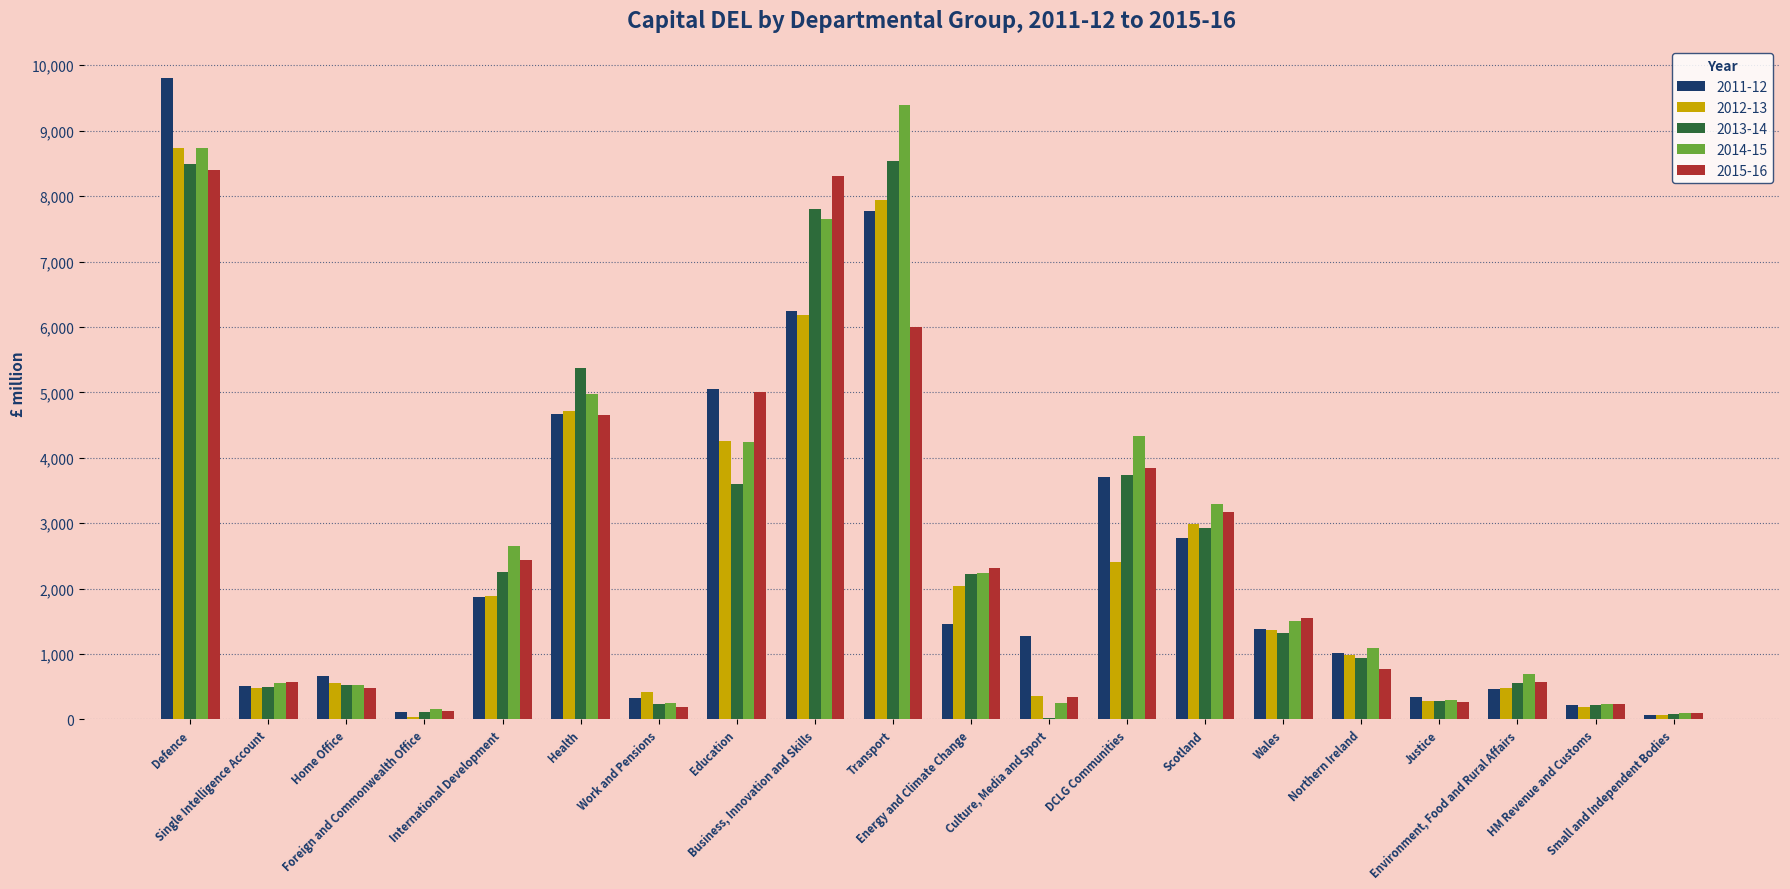

What is the difference between the second highest and second lowest values in the 2011-12 series?

7662